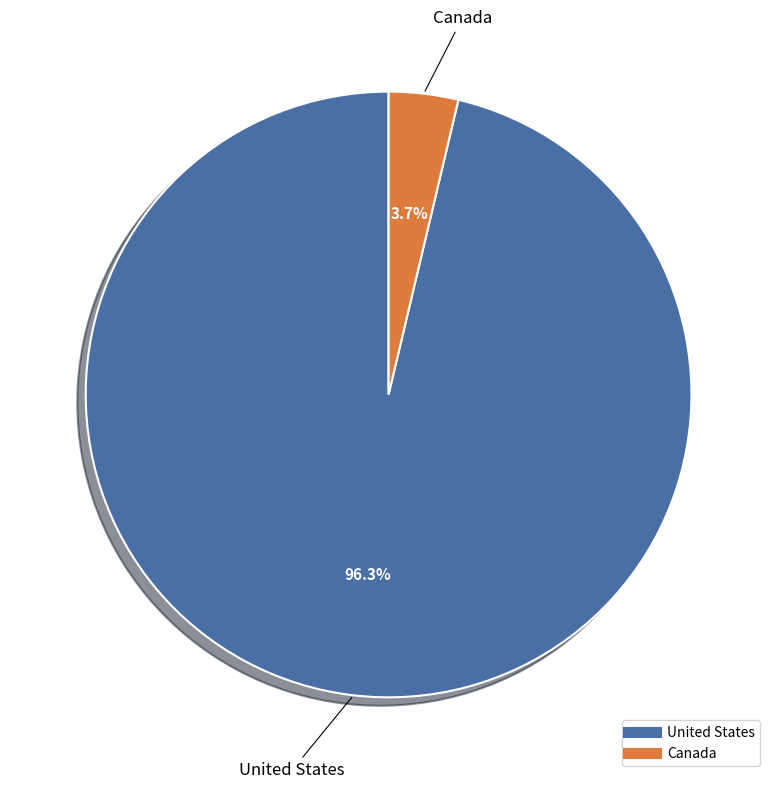

To the nearest percent, what is the difference between the United States and Canada slice percentages?

93%